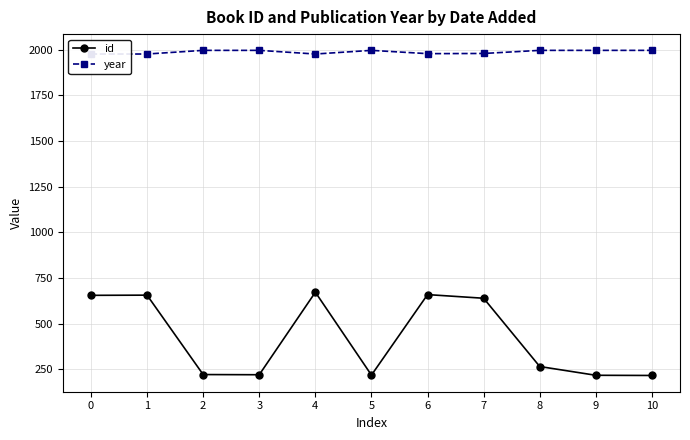

Does the chart display data point markers on the line(s)?

Yes